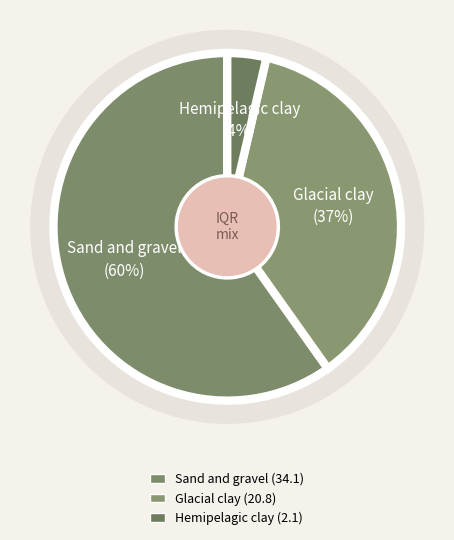

How much of the chart is everything except Sand and gravel?

40.5%